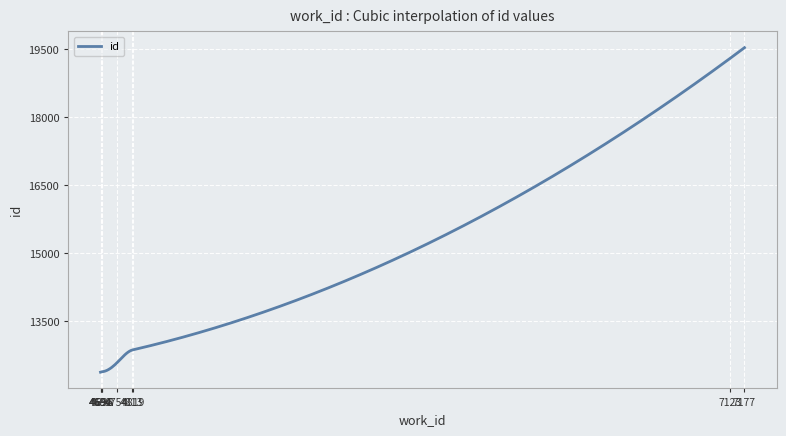

What is the greatest value displayed?

19531.0